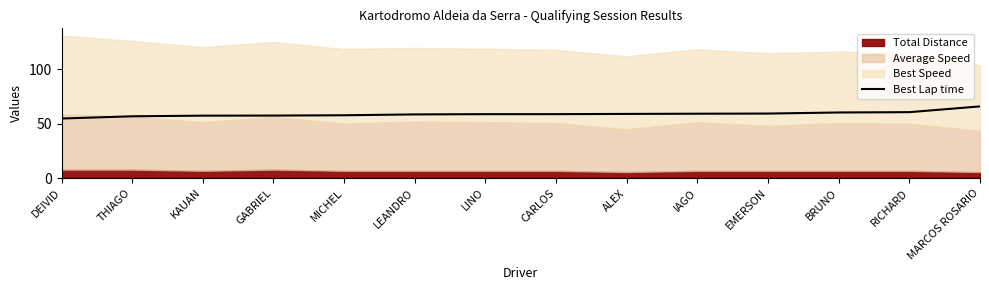

Rank the categories by value from lowest to highest.

DEIVID, THIAGO, KAUAN, GABRIEL, MICHEL, LEANDRO, LINO, CARLOS, ALEX, IAGO, EMERSON, BRUNO, RICHARD, MARCOS ROSARIO